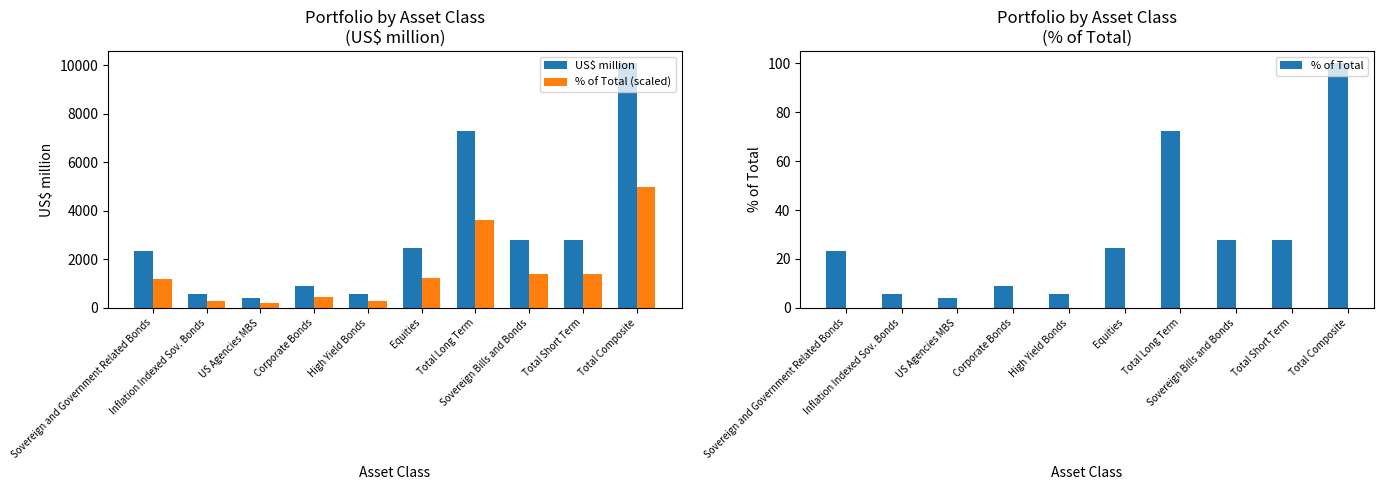

The value of % of Total at Inflation Indexed Sov. Bonds is 5.5. True or false?

True